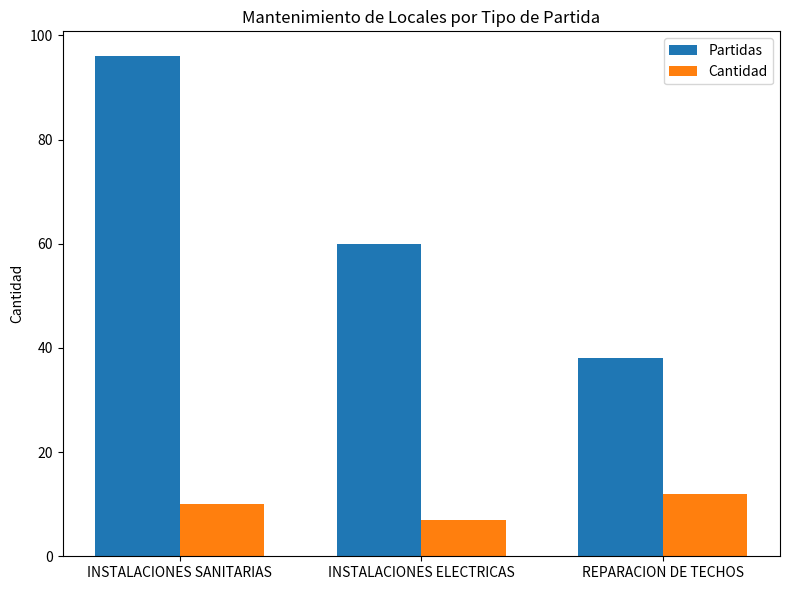

Count the number of data series in this chart.

2